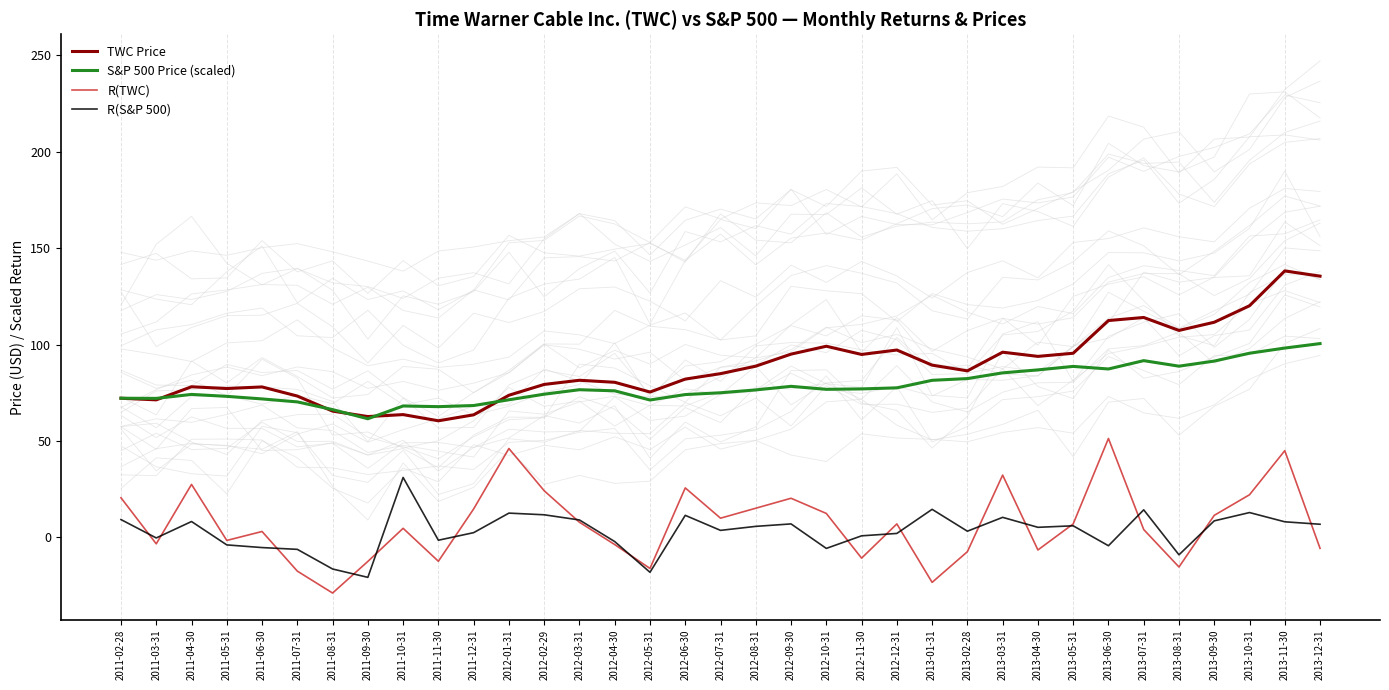

The value of S&P 500 Price (scaled) at 2012-08-31 is 76.5. True or false?

True